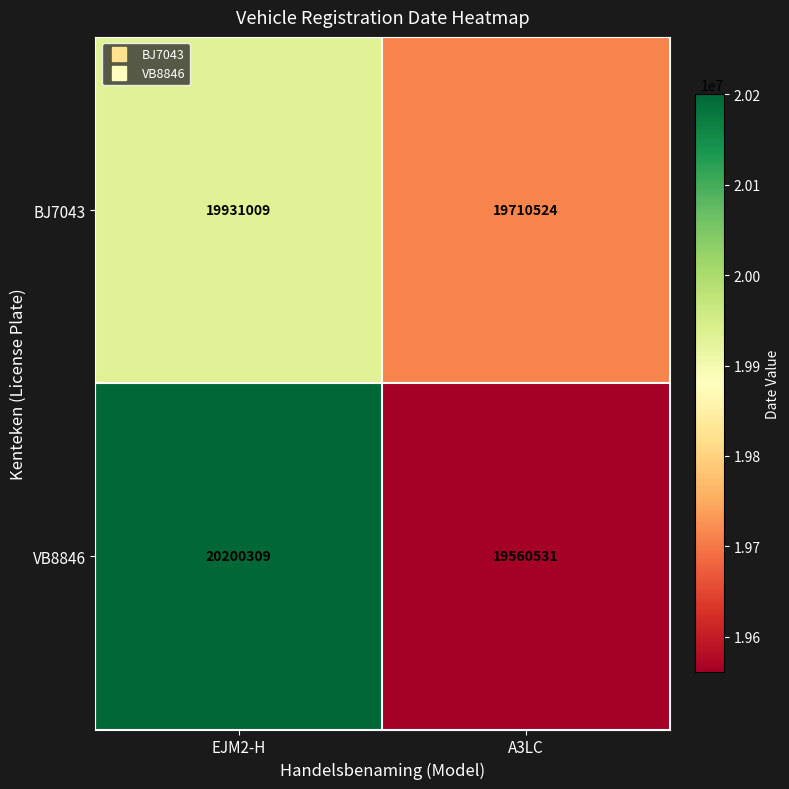

Where is BJ7043 nearest to the value 19820766?

A3LC